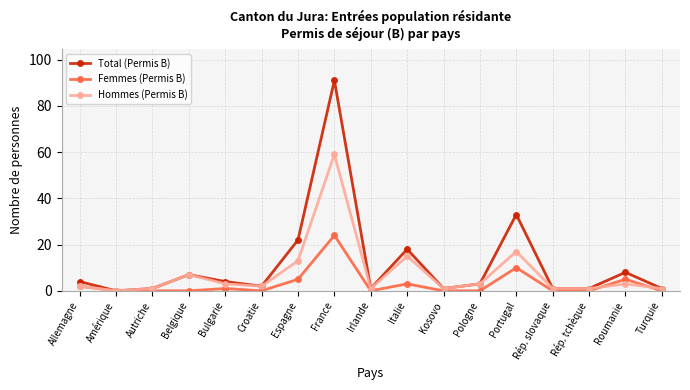

At which label is Hommes (Permis B) closest to 29?

Portugal